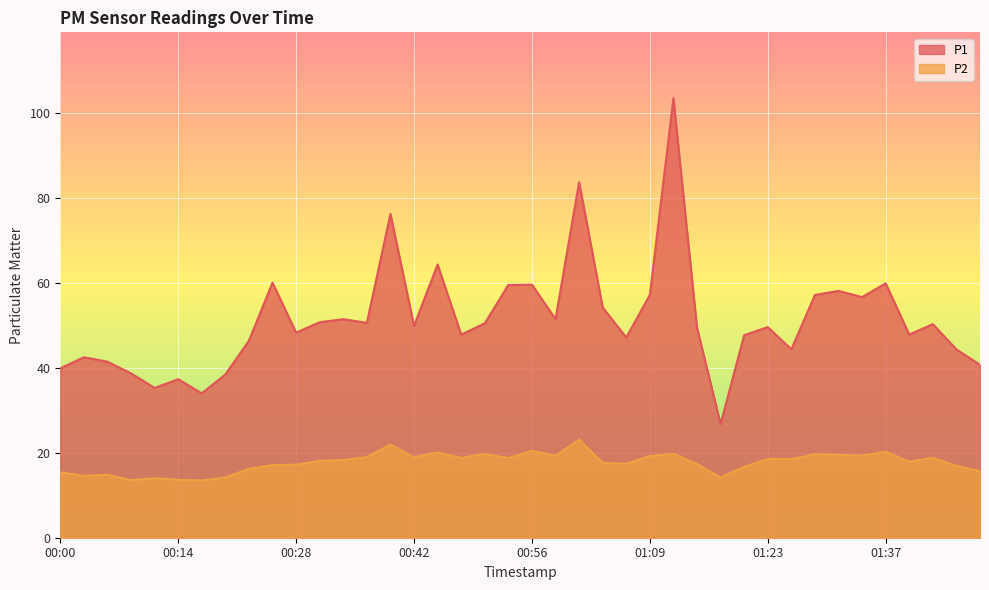

What is the minimum value for P2?

13.5